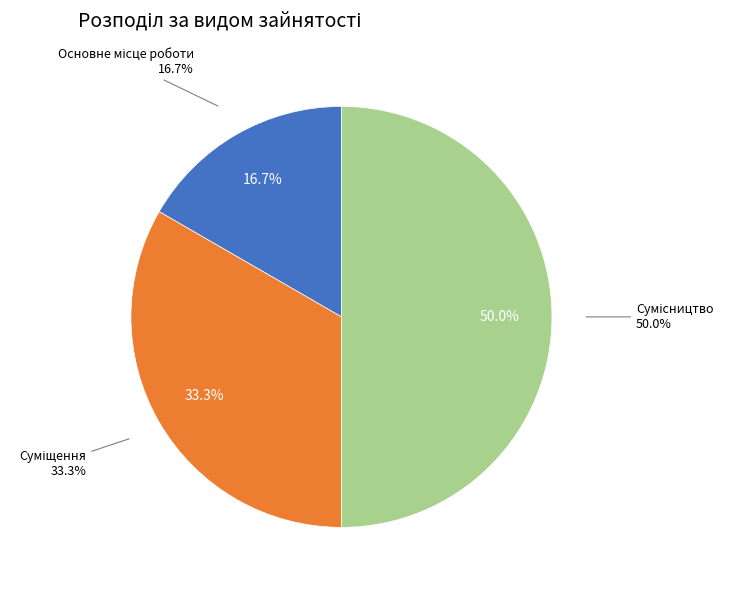

Which has a higher value, Сумісництво or Суміщення?

Сумісництво